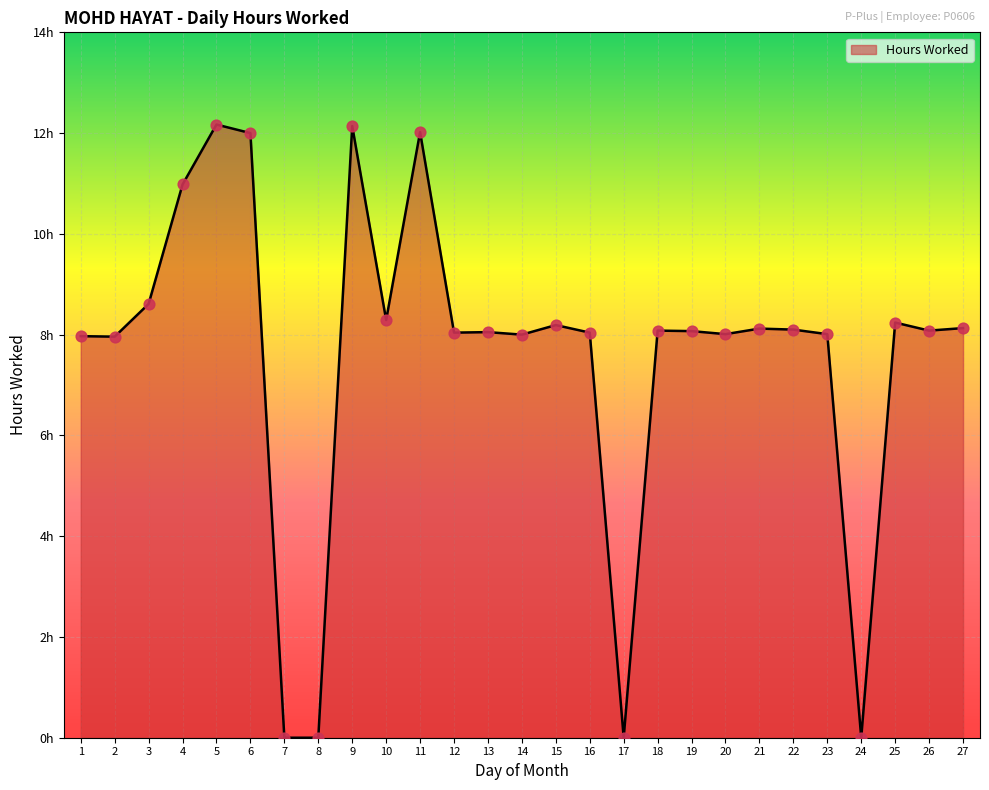

What is the ratio of the value at 13 to the value at 25?

1.0